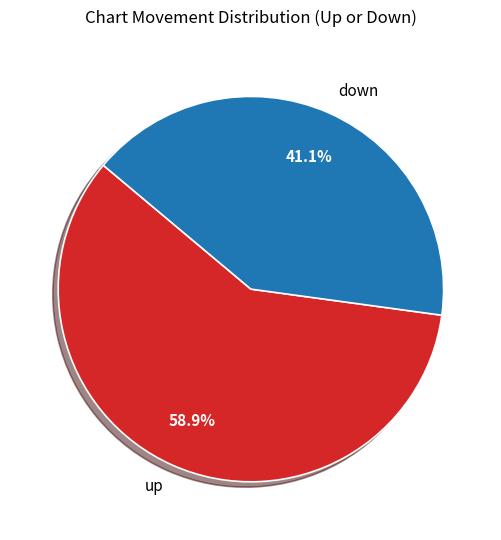

The down slice represents 41% of the pie. True or false?

True